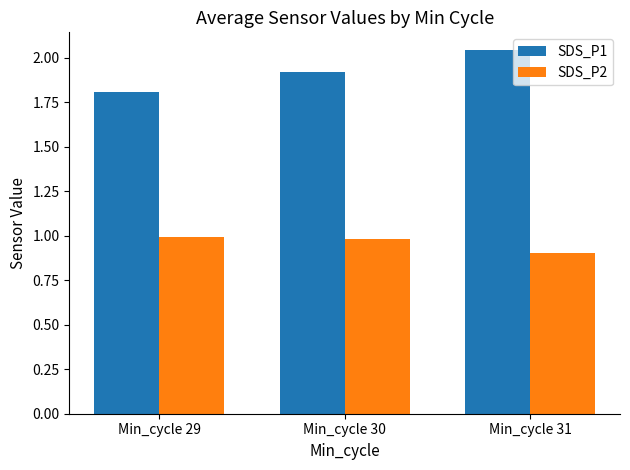

Which series has the largest total across all categories?

SDS_P1